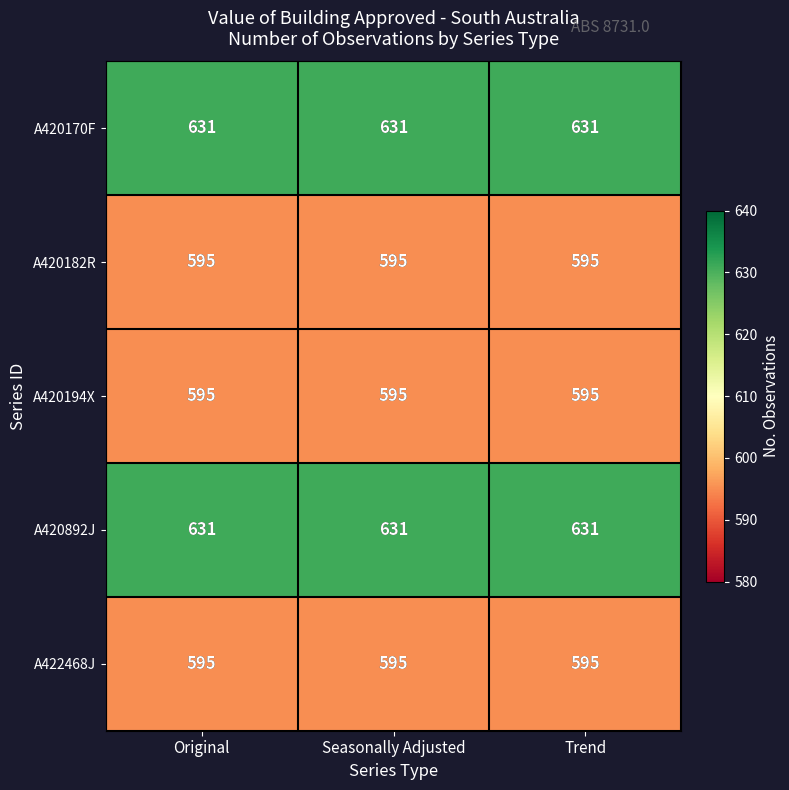

What is the average value of the A420892J series?

631